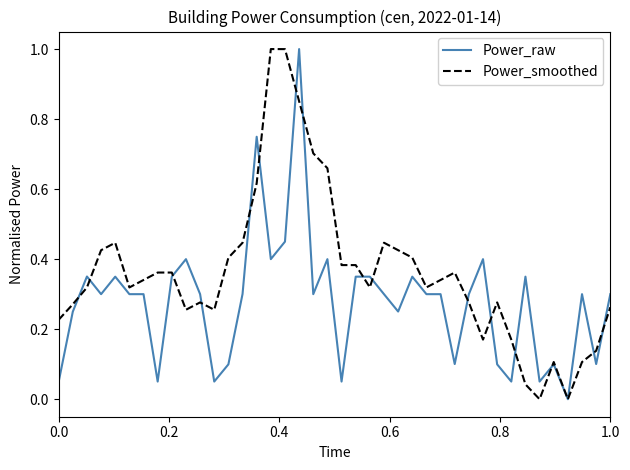

Count the number of data series in this chart.

2